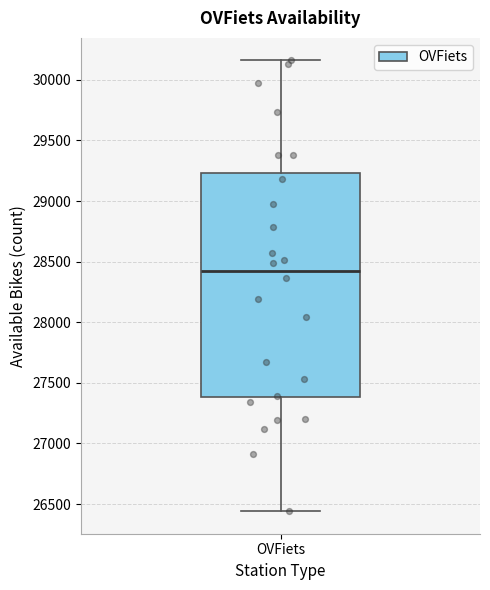

Where does the median line of the box for OVFiets sit on the y-axis? The values are not printed on the chart, so give them approximately, as read against the axis.

28450